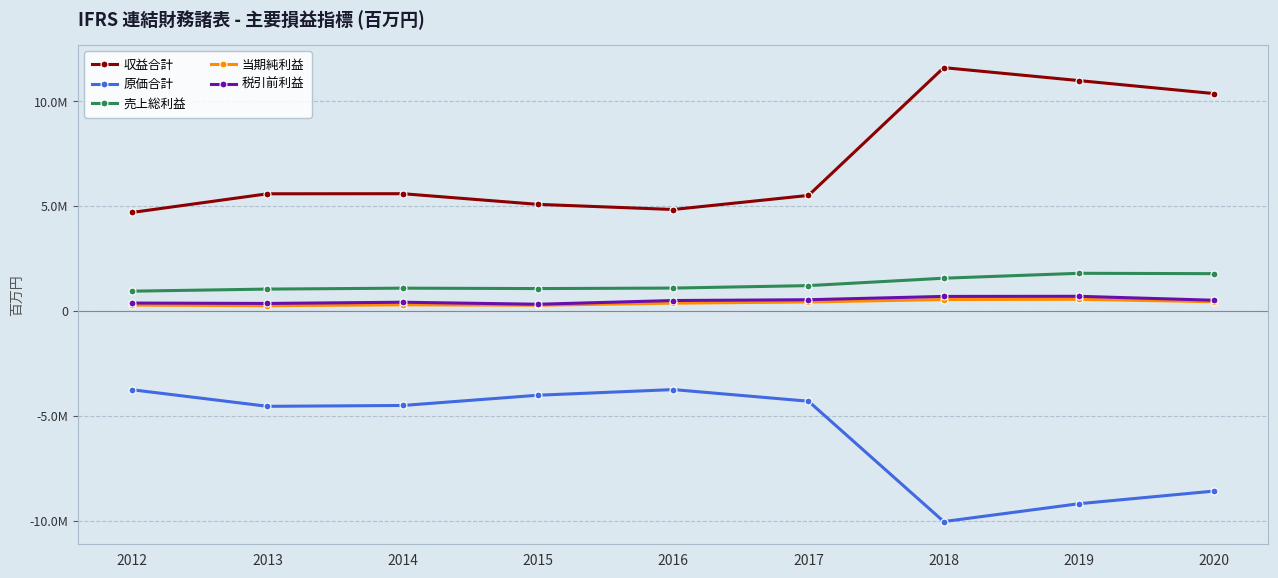

What are all the series names shown in the legend?

収益合計, 原価合計, 売上総利益, 当期純利益, 税引前利益